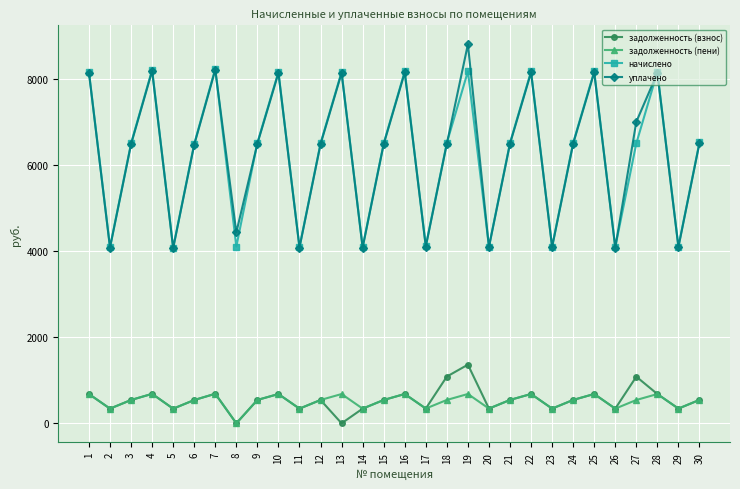

At which label does уплачено first exceed 6504?

1